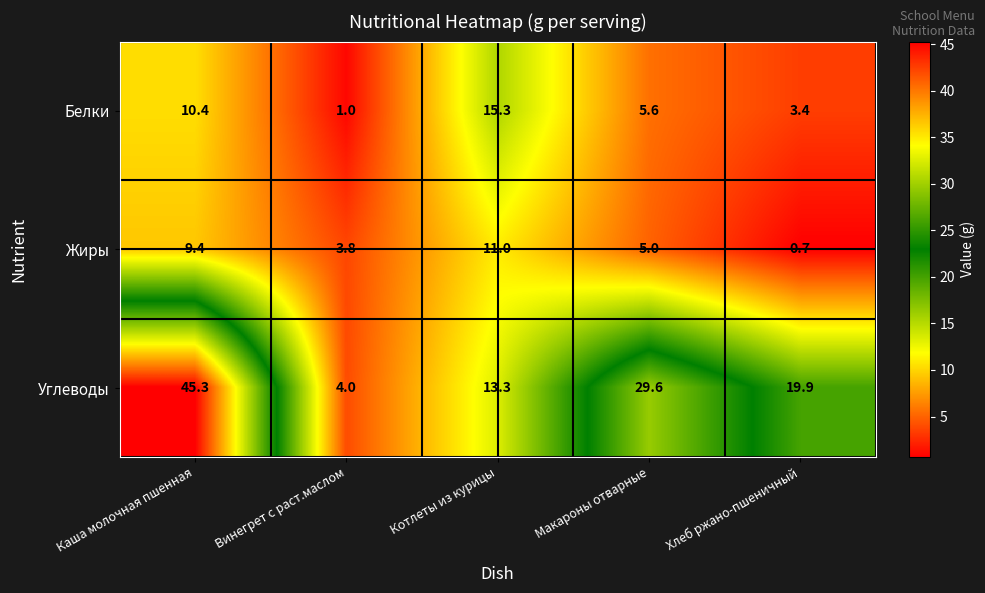

At which category is the sum across all series the highest?

Каша молочная пшенная